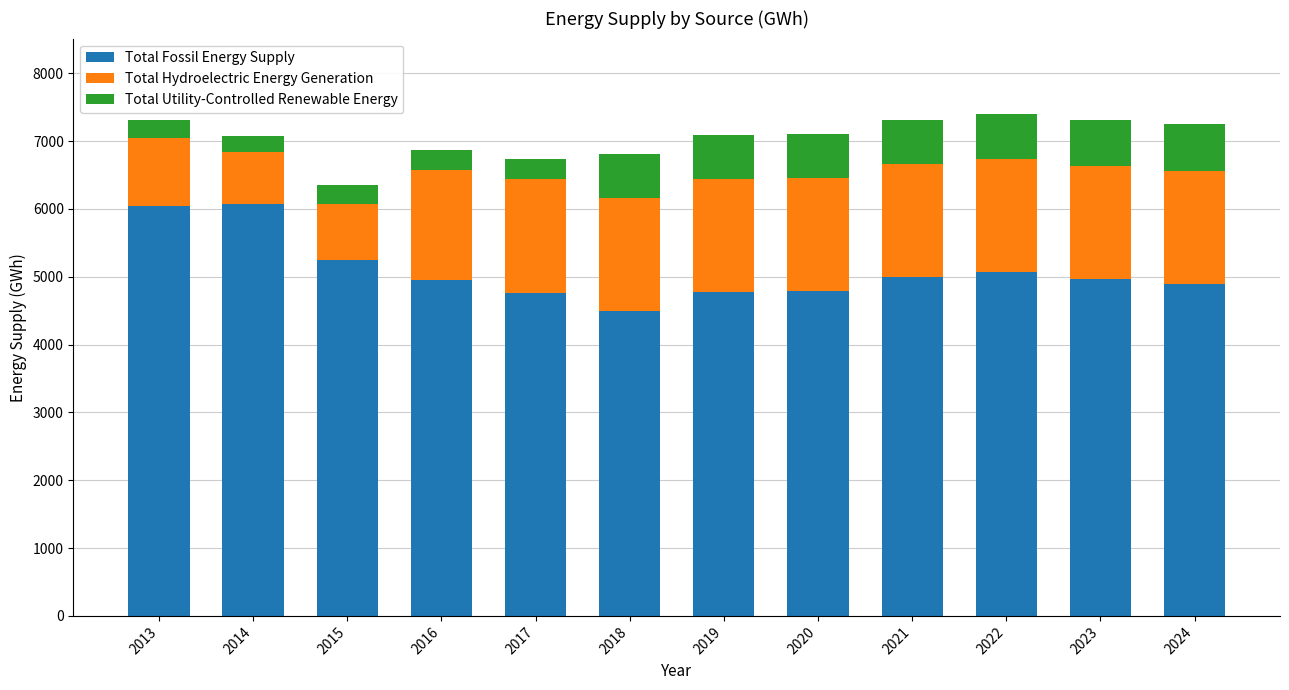

How many bars are there in total?

12